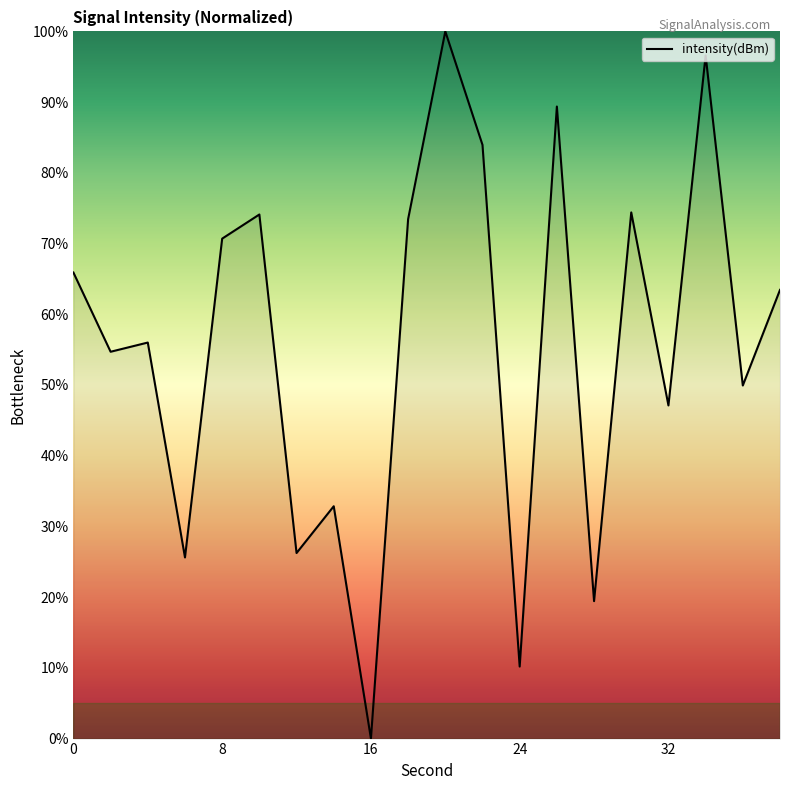

What is the maximum value shown in the chart?

100.0